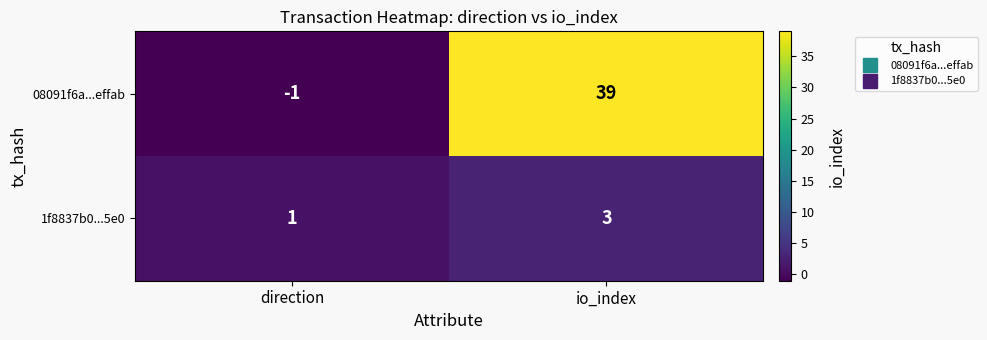

Rank the series by their maximum value, from highest to lowest.

08091f6a...effab, 1f8837b0...5e0